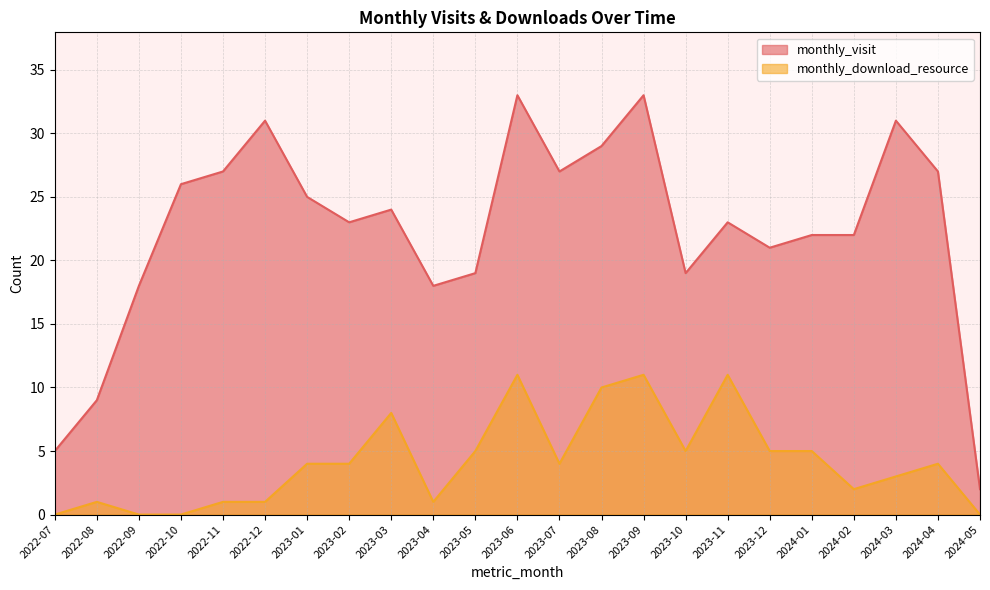

Reading left to right, list all the values displayed in this chart.

monthly_visit: 2022-07=5	2022-08=9	2022-09=18	2022-10=26	2022-11=27	2022-12=31	2023-01=25	2023-02=23	2023-03=24	2023-04=18	2023-05=19	2023-06=33	2023-07=27	2023-08=29	2023-09=33	2023-10=19	2023-11=23	2023-12=21	2024-01=22	2024-02=22	2024-03=31	2024-04=27	2024-05=2
monthly_download_resource: 2022-07=0	2022-08=1	2022-09=0	2022-10=0	2022-11=1	2022-12=1	2023-01=4	2023-02=4	2023-03=8	2023-04=1	2023-05=5	2023-06=11	2023-07=4	2023-08=10	2023-09=11	2023-10=5	2023-11=11	2023-12=5	2024-01=5	2024-02=2	2024-03=3	2024-04=4	2024-05=0